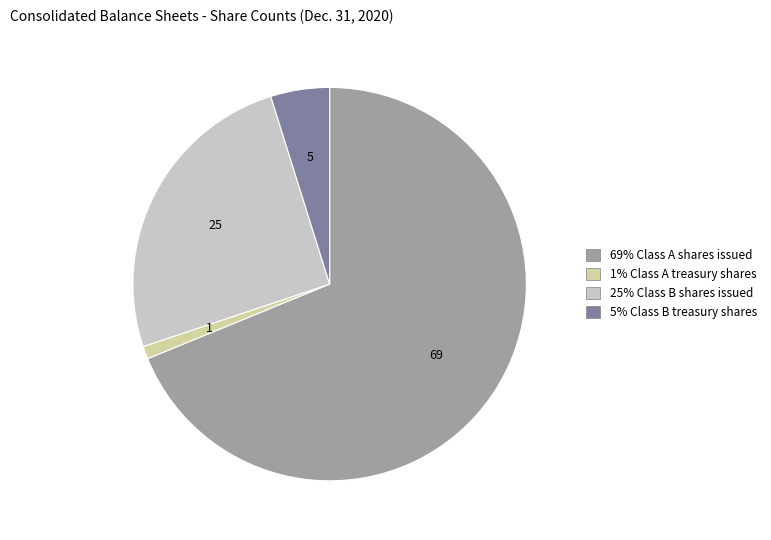

Does any single category account for the majority?

Yes